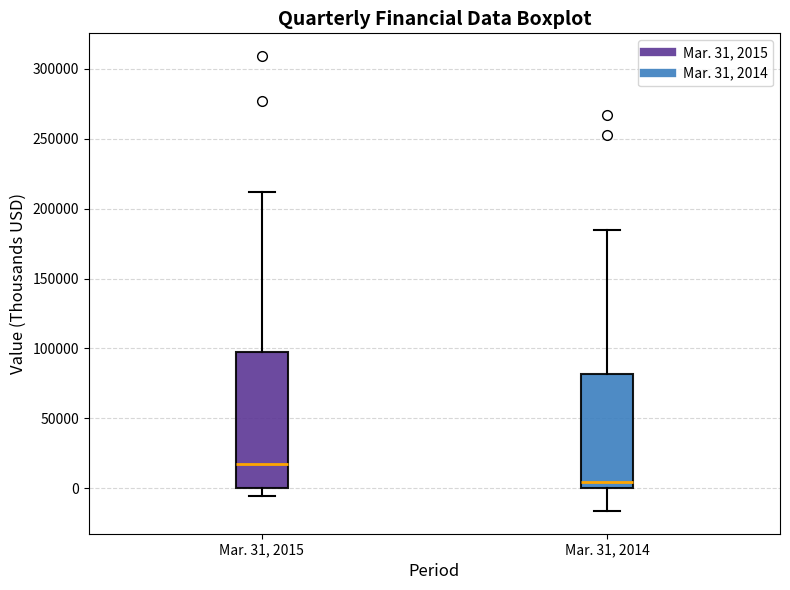

Which box's median line is the highest?

Mar. 31, 2015